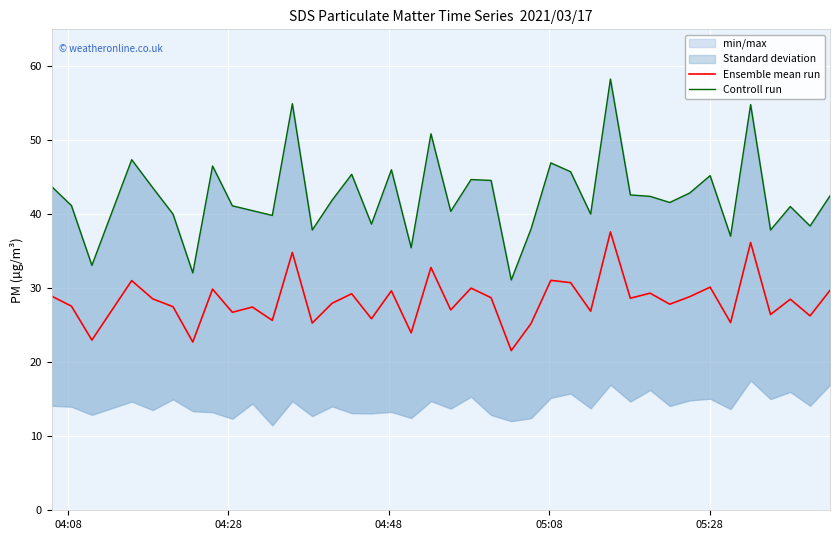

True or false: Controll run and Ensemble mean run intersect in this chart.

False